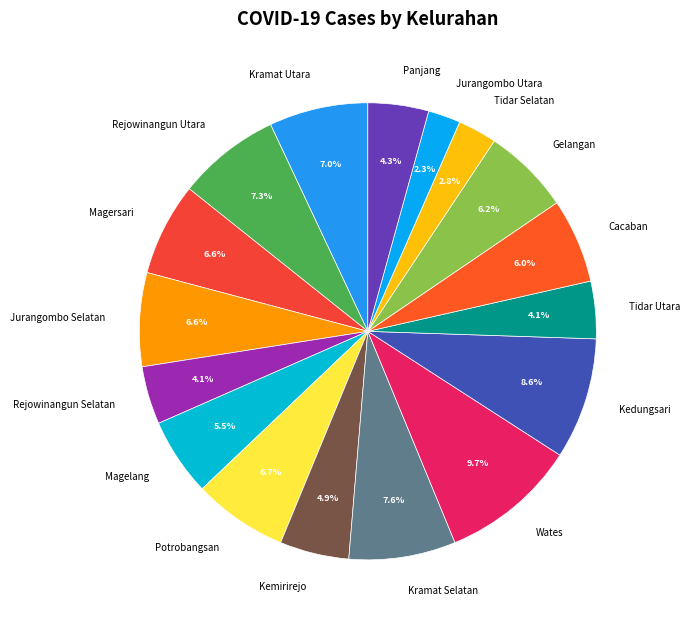

Which category has the biggest portion of the pie?

Wates